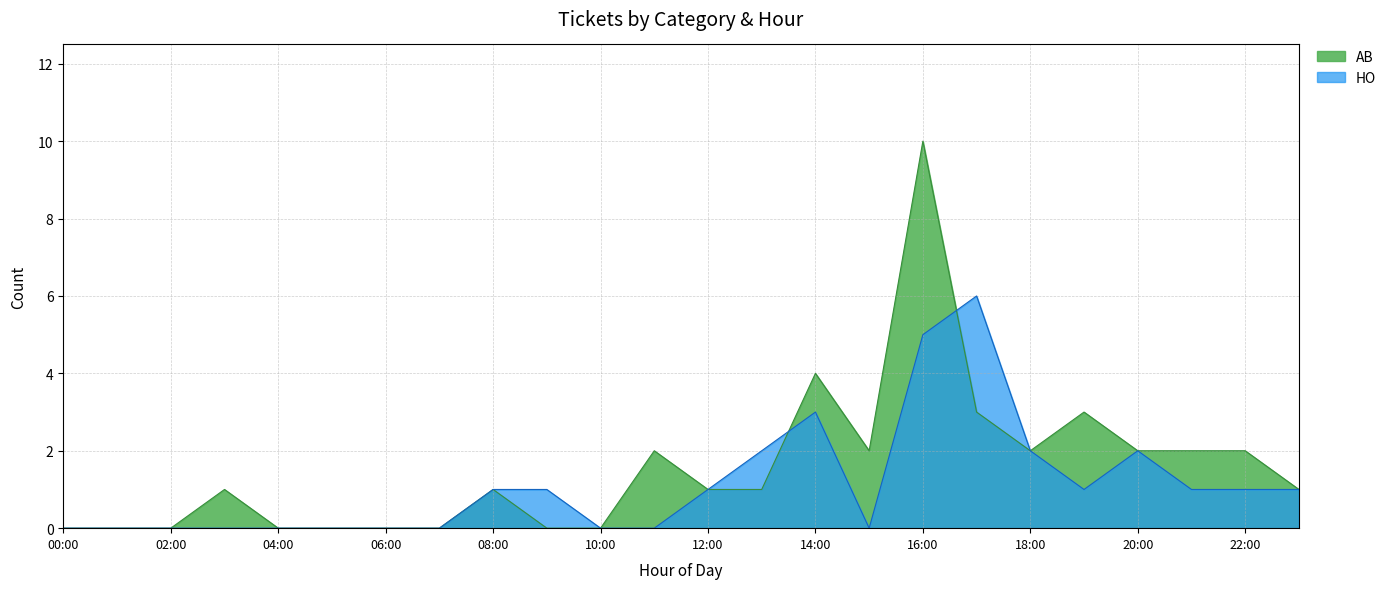

At which category is the sum across all series the highest?

16:00